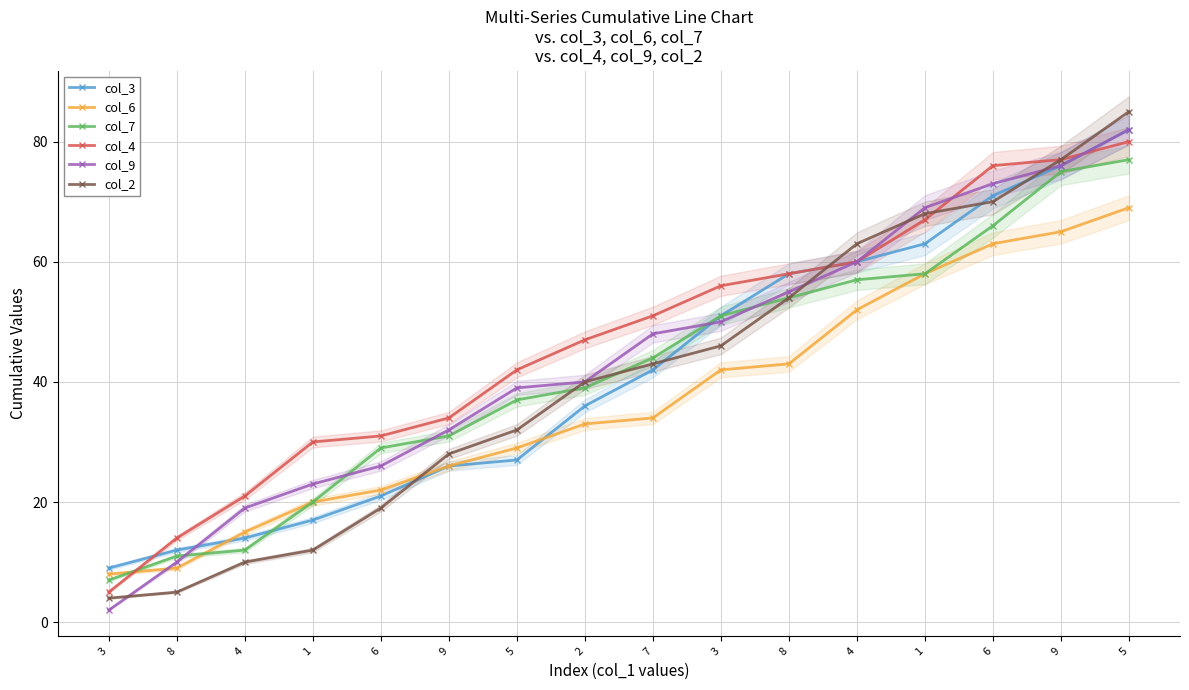

Between 6 and 4, which series saw the biggest shift?

col_2